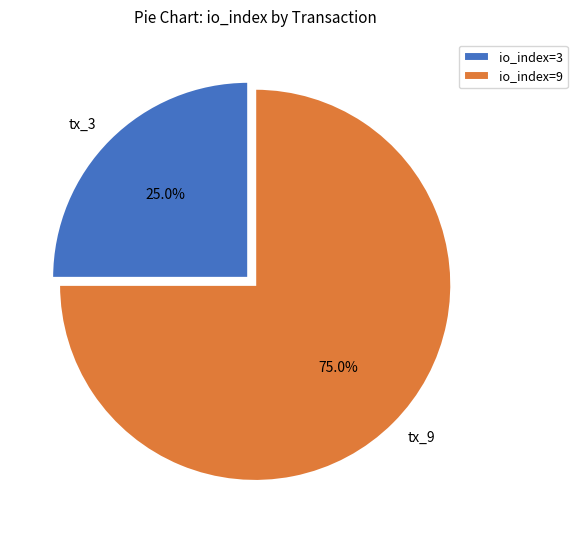

The tx_3 slice represents 25% of the pie. True or false?

True